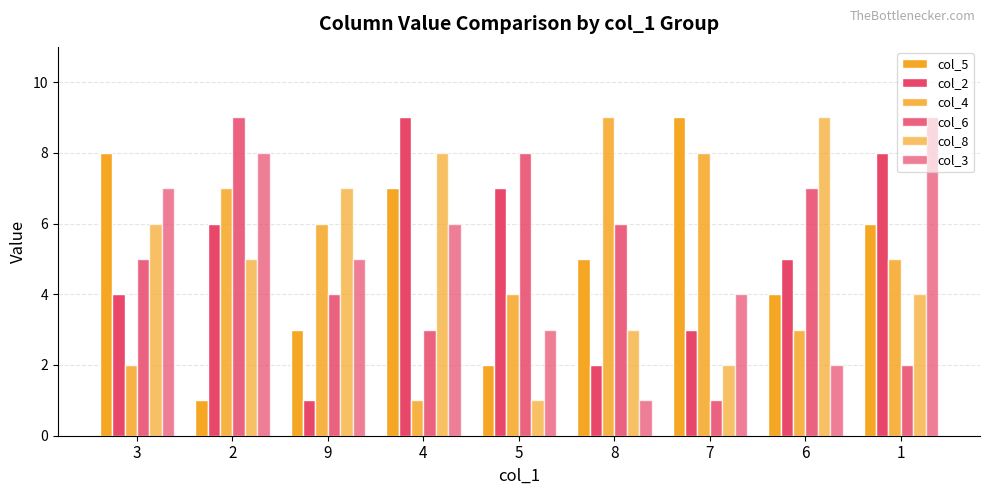

At how many categories does at least one series exceed 3?

9